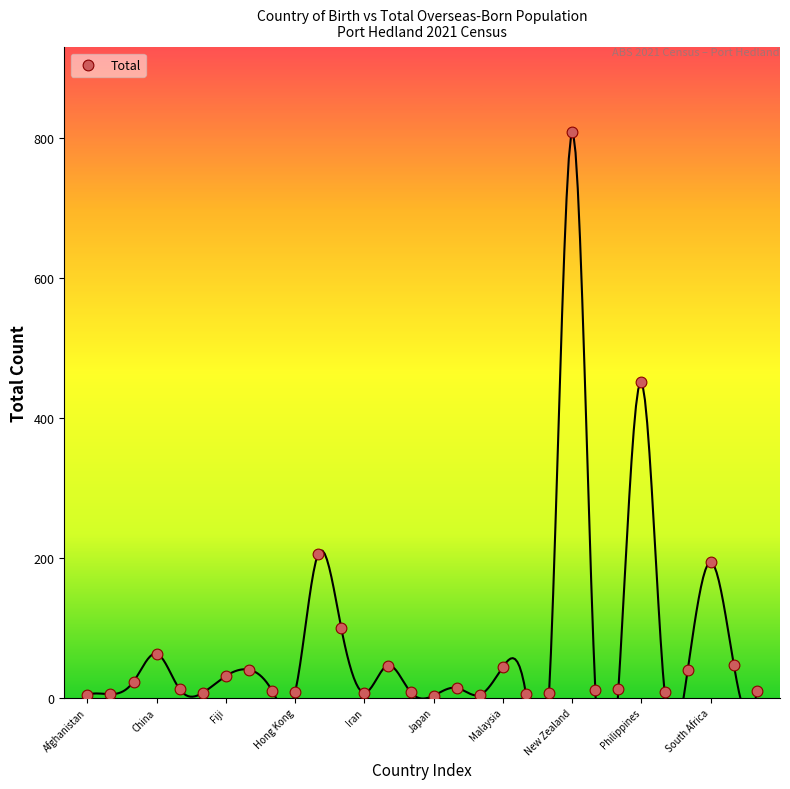

What is the range of Y values (max minus min)?

806